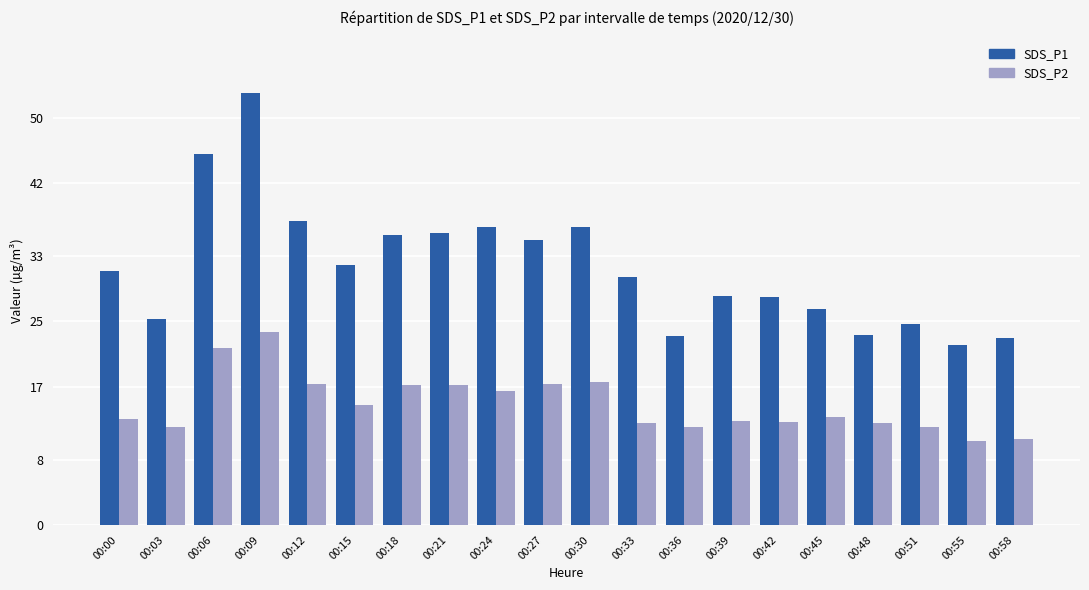

What is the total value across all series at 00:18?

52.8